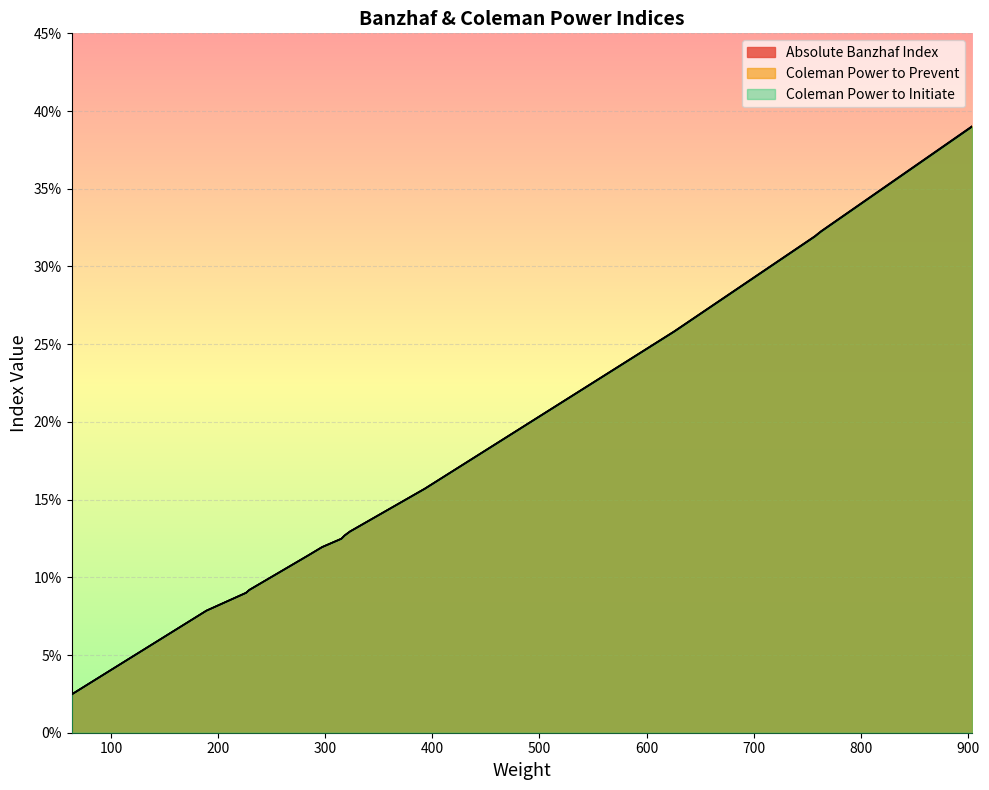

The value of Coleman Power to Prevent at 12 is 0.1. True or false?

False